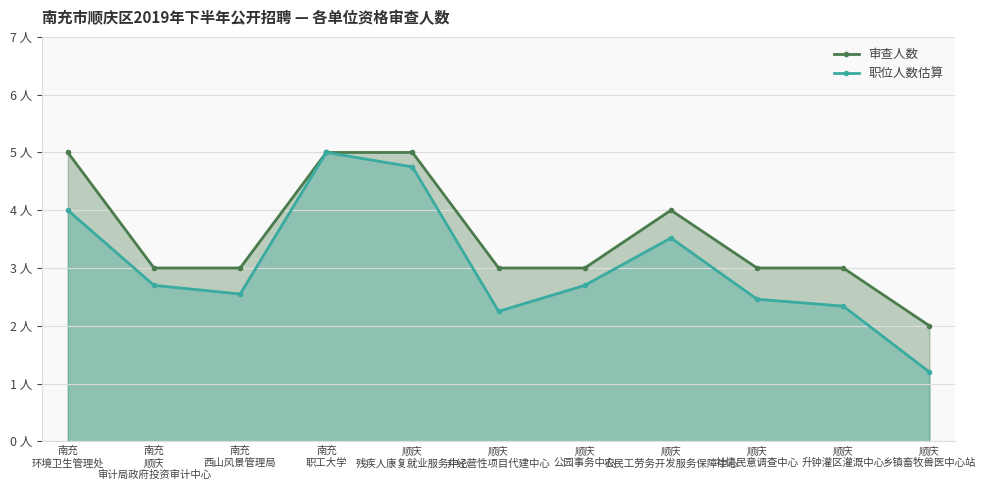

Does the chart display data point markers on the line(s)?

Yes